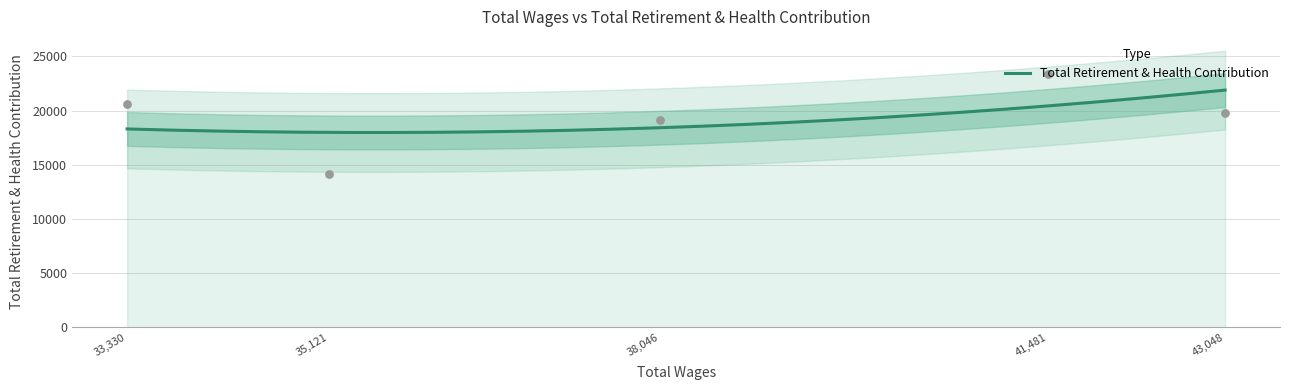

What is the ratio of the value at 35121.0 to the value at 33330.0?

0.7